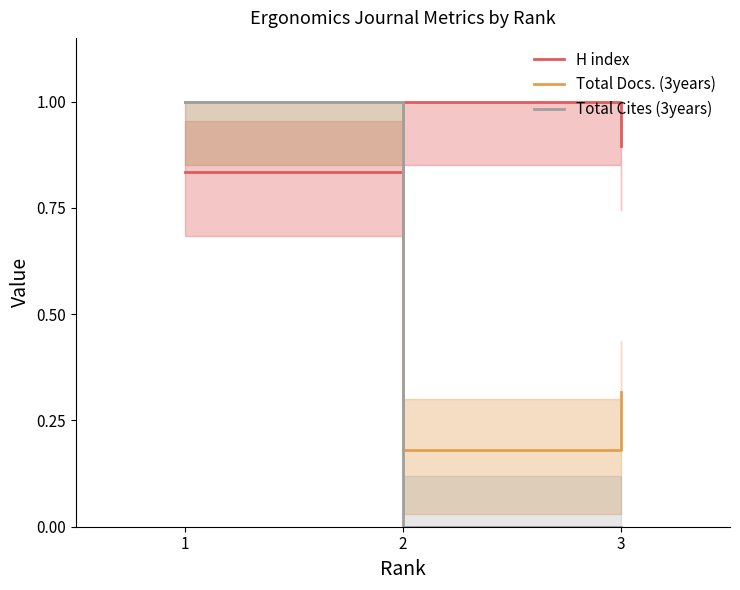

Which label corresponds to the largest value in the chart?

2